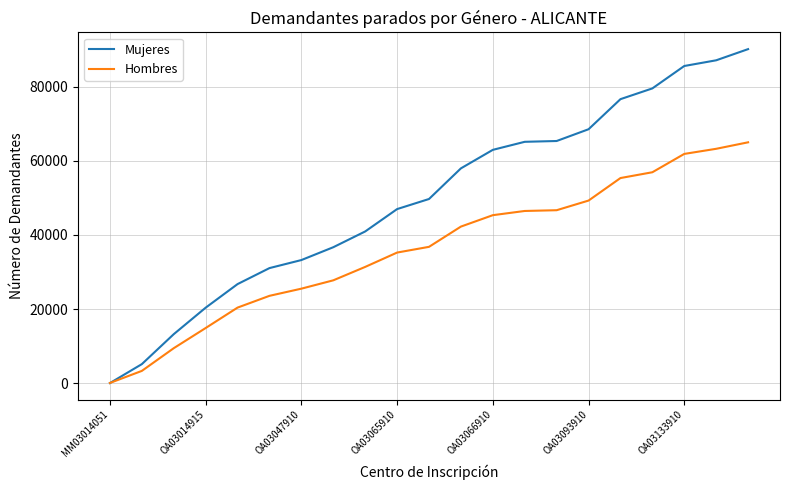

What is the sum of all Hombres values?

760707